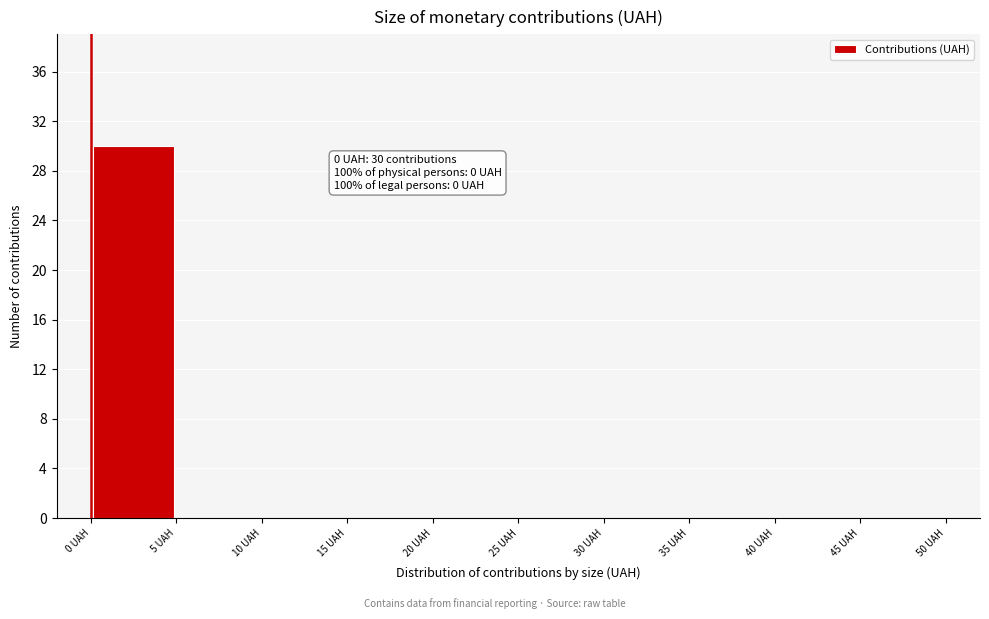

Over which range of the x-axis is the bar tallest?

0 to 5